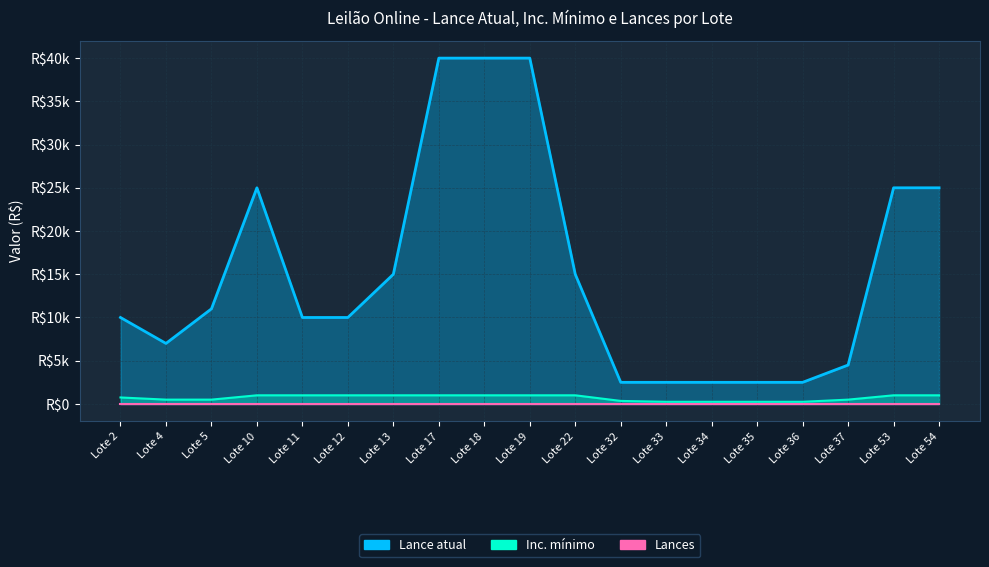

True or false: Inc. mínimo has more than 0 points higher than both neighbors.

False